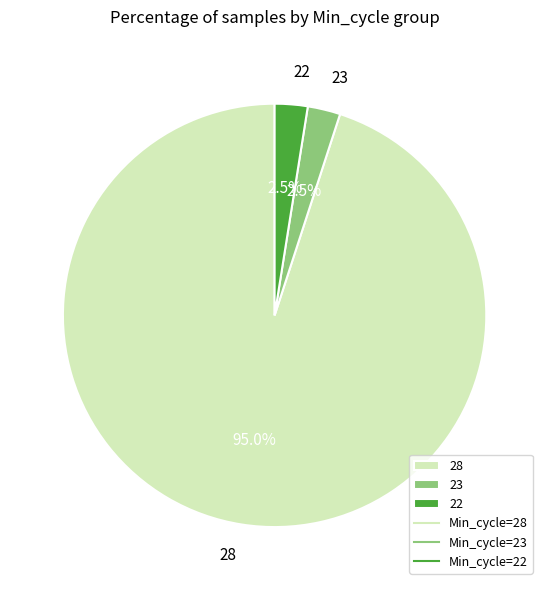

Which has a higher value, 28 or 22?

28